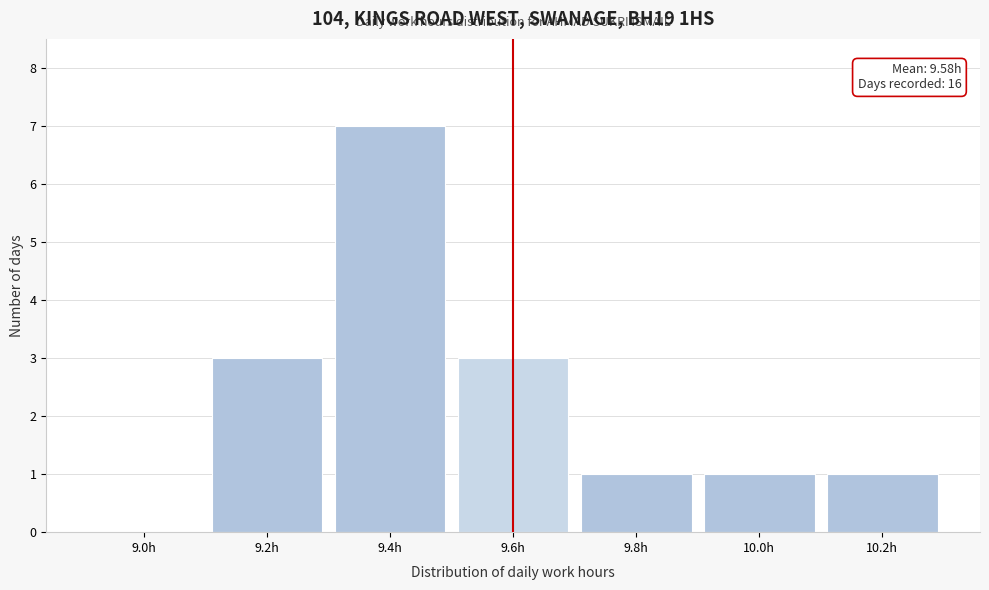

Reading right to left, what are all the values shown in this chart?

10.2h=1	10.0h=1	9.8h=1	9.6h=3	9.4h=7	9.2h=3	9.0h=0